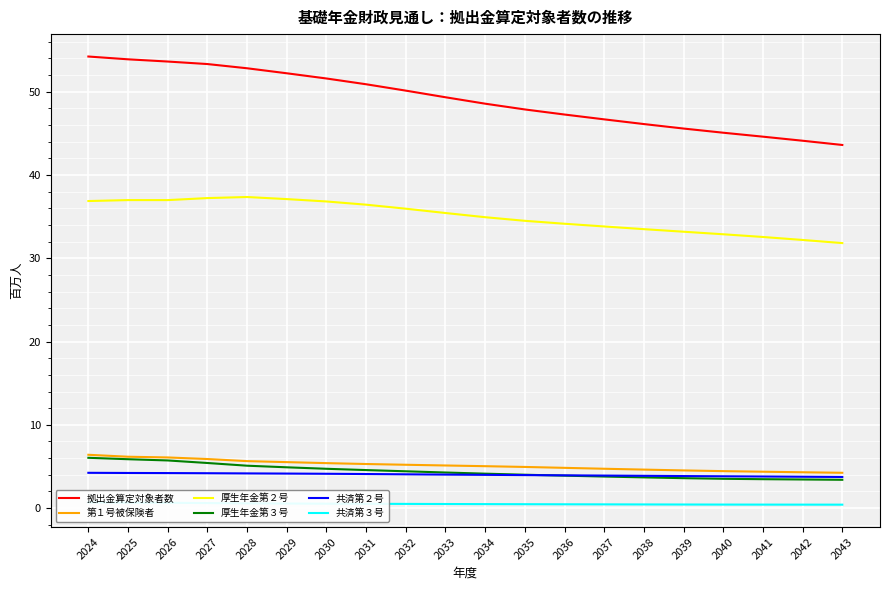

True or false: 厚生年金第３号 has a value of 3.8 at 2037.

True